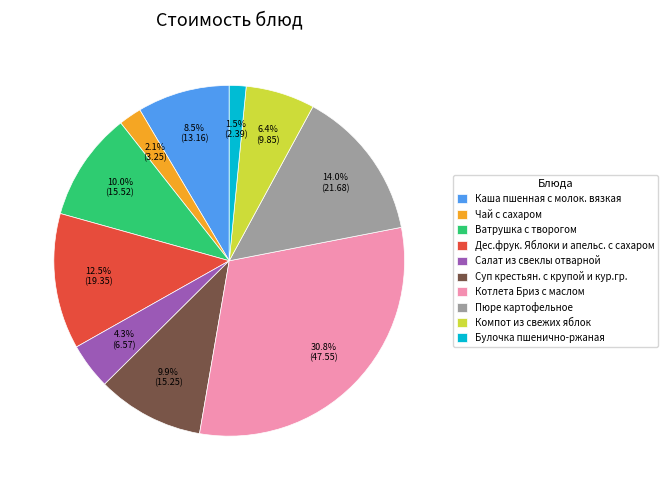

To the nearest percent, what is the difference between the largest and smallest slice percentages?

29%